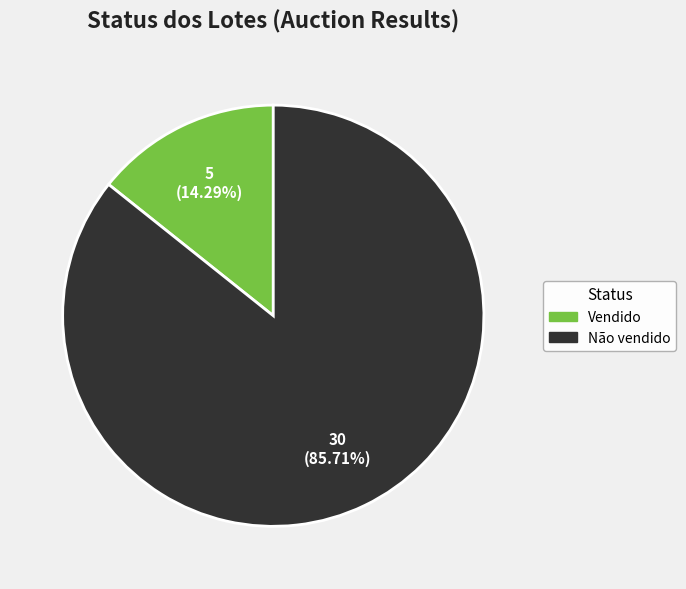

How many slices are in this pie chart?

2